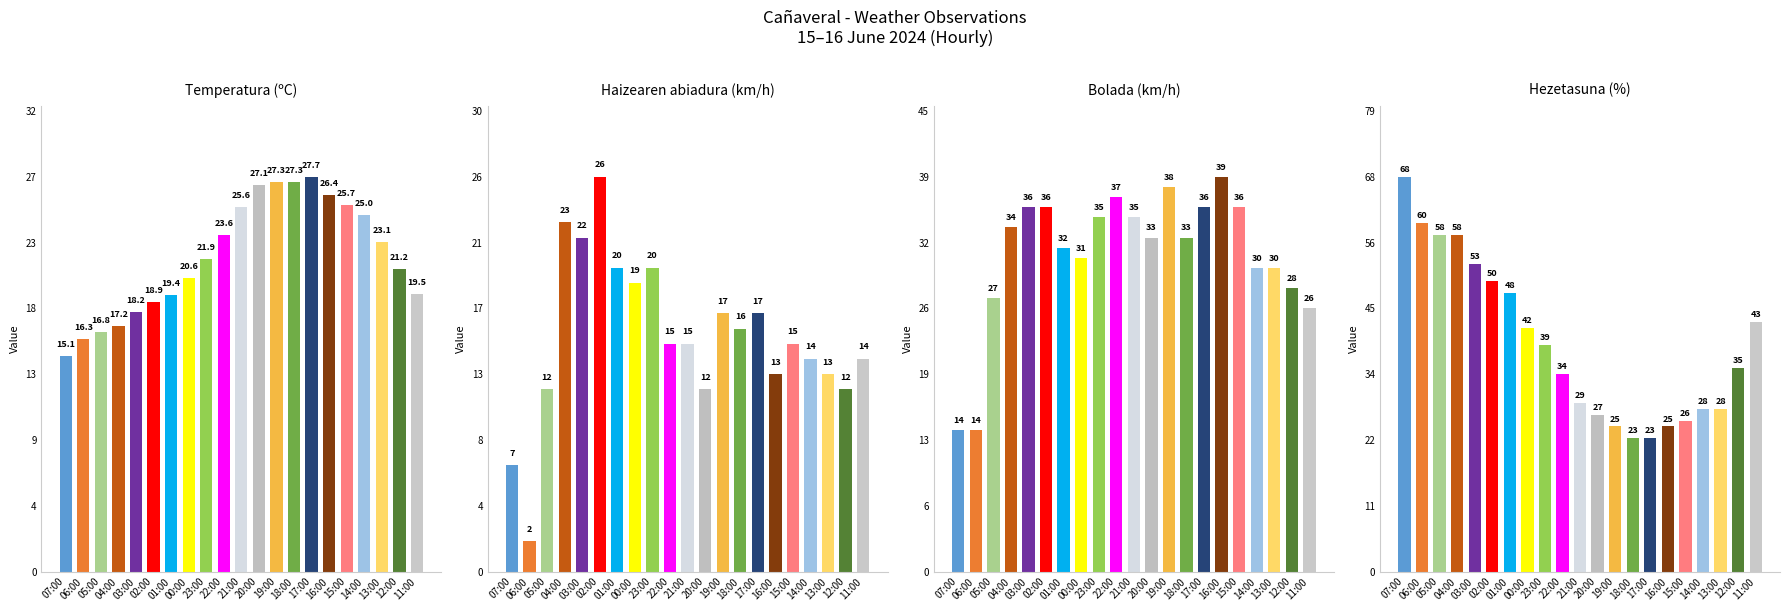

Which series has the largest total across all categories?

Hezetasuna (%)